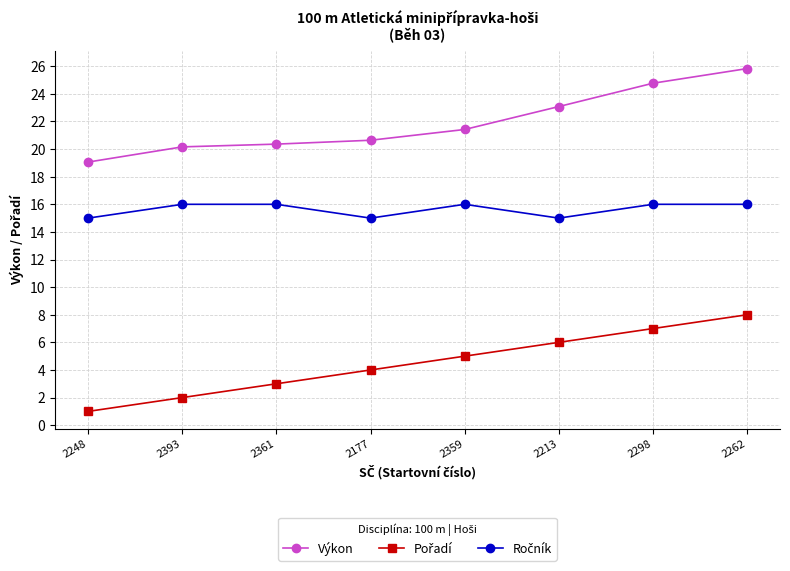

True or false: Výkon has more than 2 points higher than both neighbors.

False